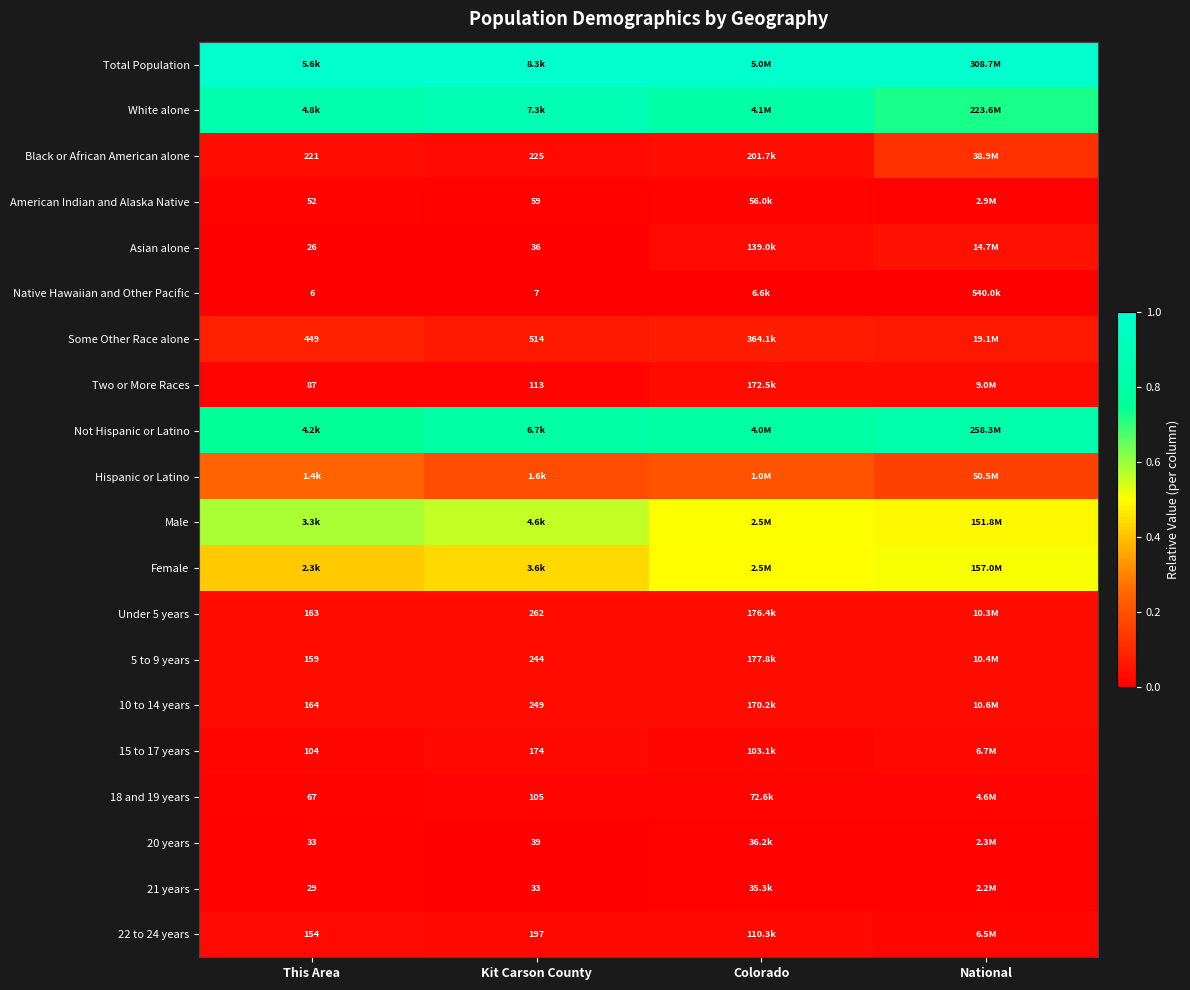

Which series has the widest spread of values?

White alone